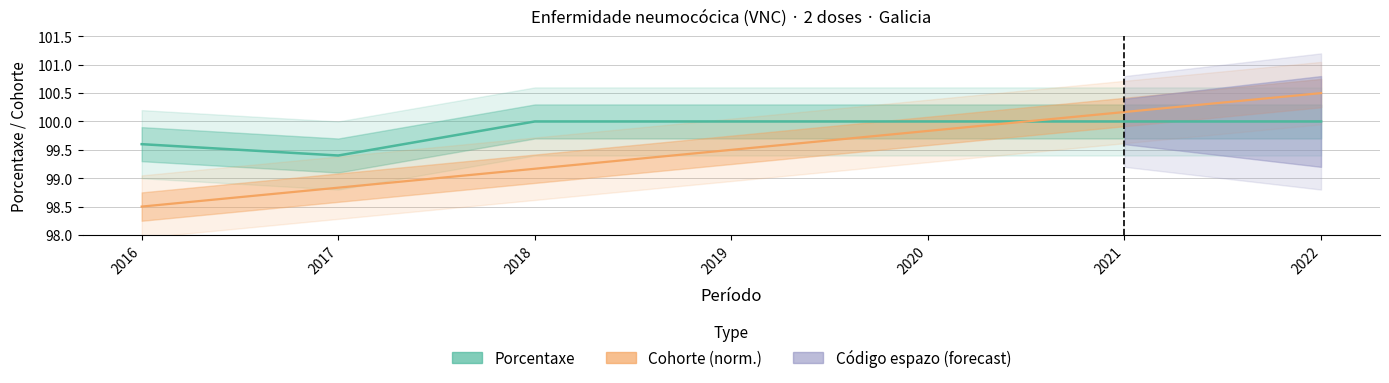

True or false: Porcentaxe and Cohorte cross at least once.

True